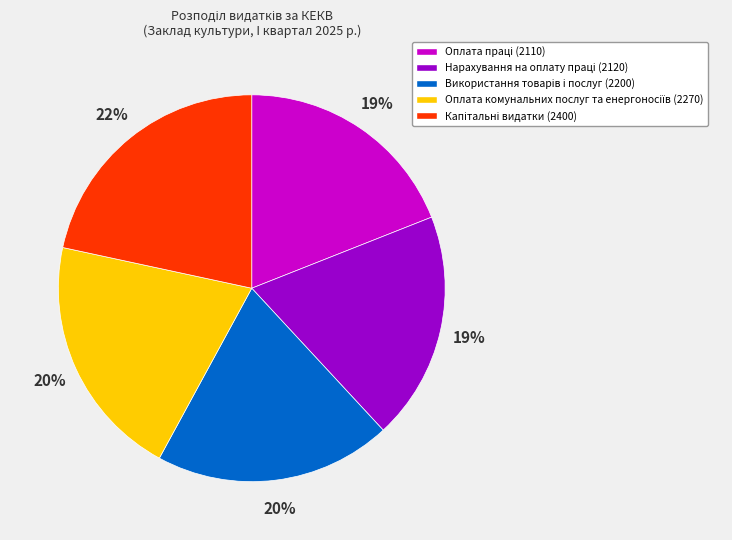

To the nearest percent, what is the difference between the largest and smallest slice percentages?

3%